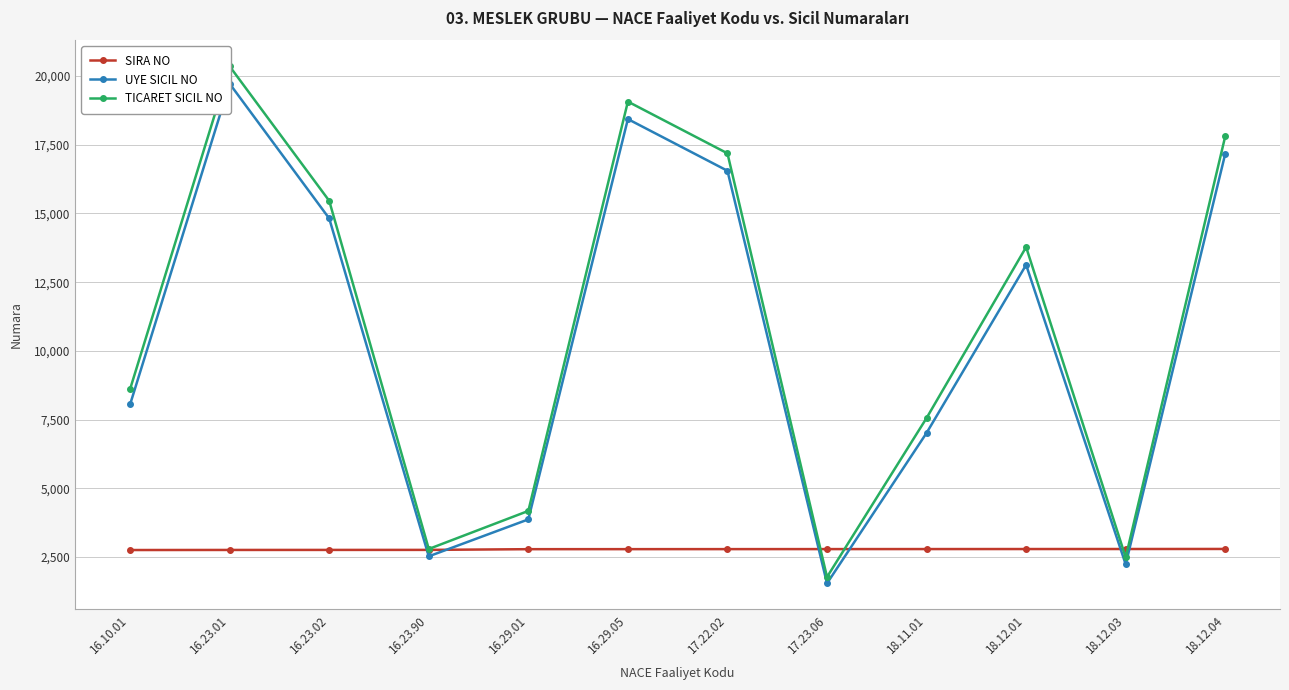

In UYE SICIL NO, how many points are lower than both neighbors (excluding endpoints)?

3